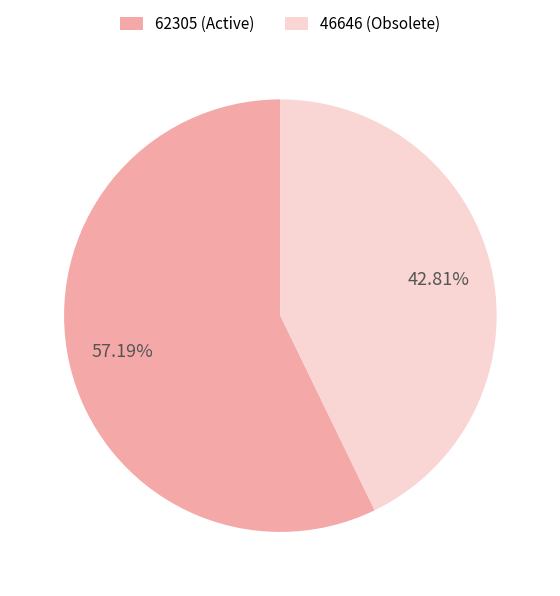

What percentage is the 46646 slice, to the nearest percent?

43%